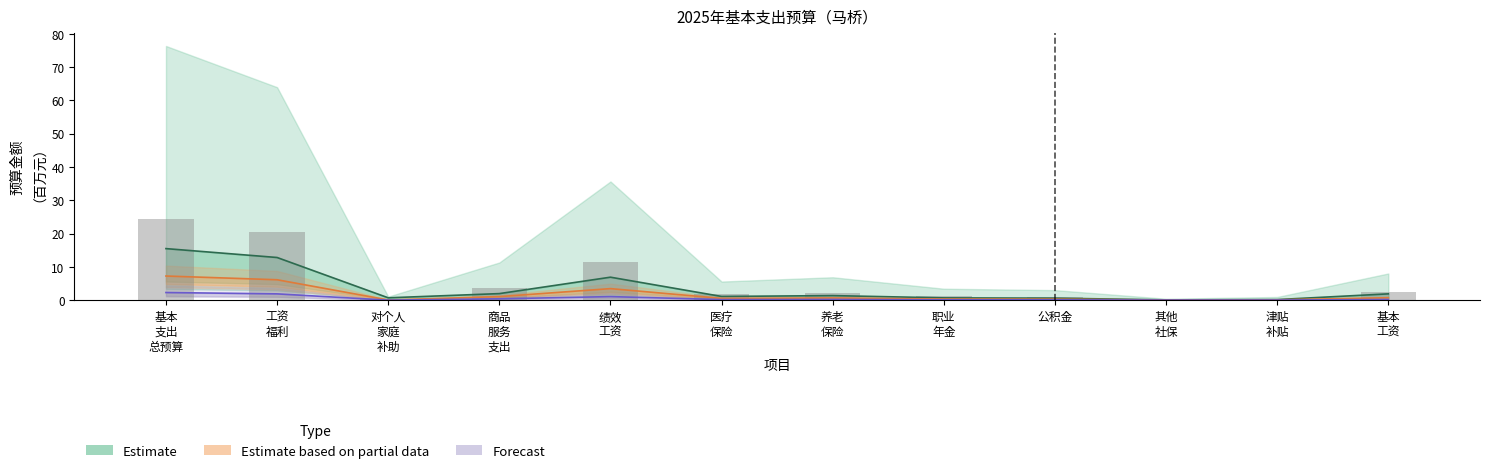

The Forecast series shows 0.2 at 商品
服务
支出. True or false?

False